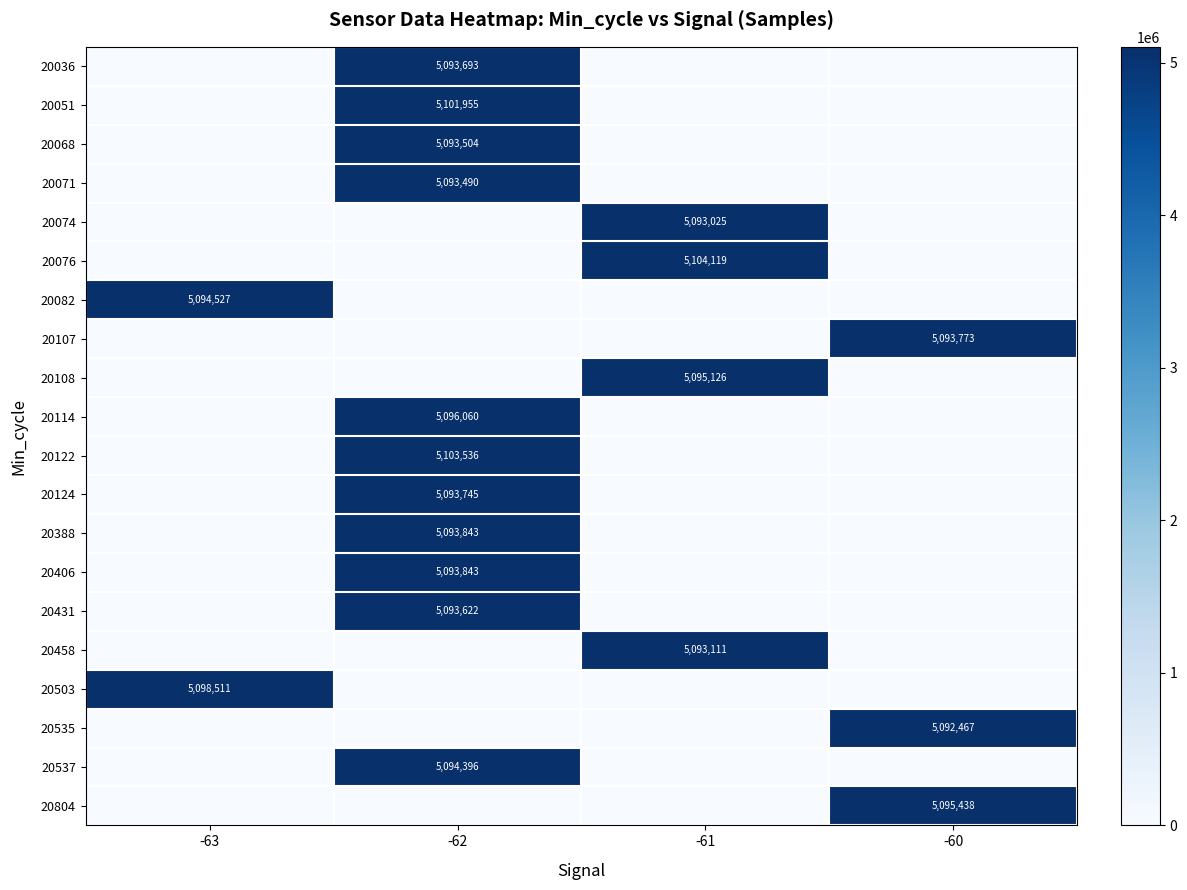

Which category has the lowest value in the 20535 series?

-63